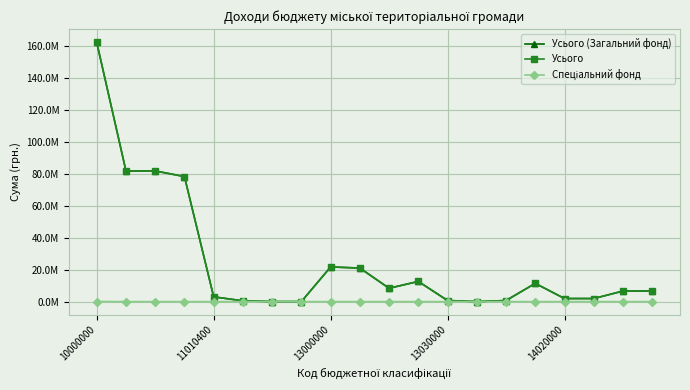

Does the chart have visible grid lines?

Yes